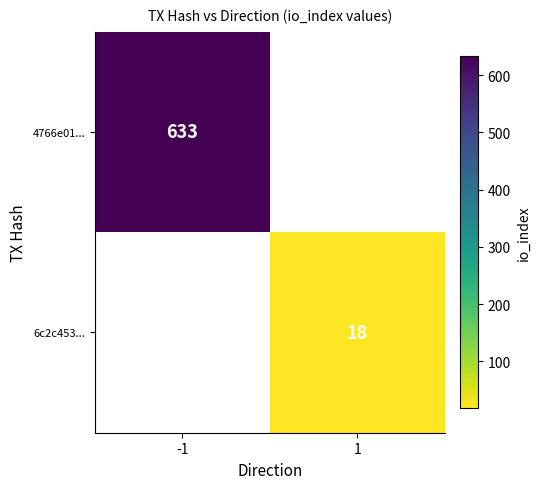

The value of 4766e01... at -1 is 229. True or false?

False